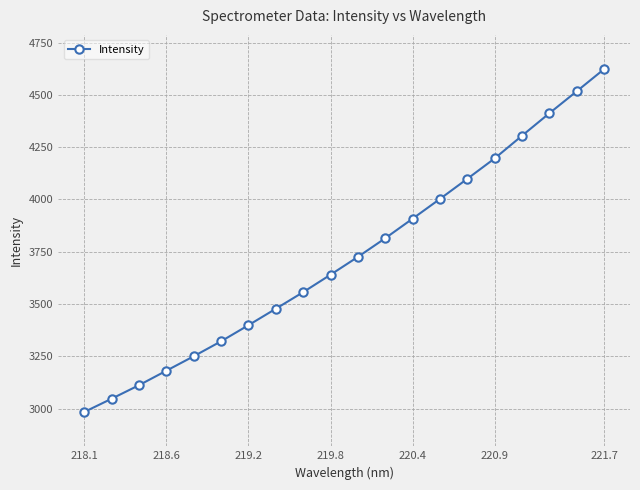

What is the sum of all values?

74573.0